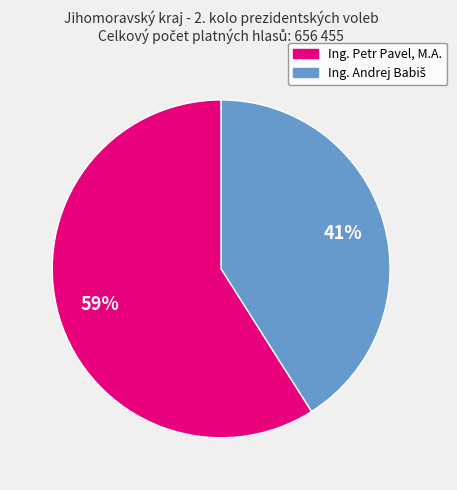

What is the largest slice in the pie chart?

Ing. Petr Pavel, M.A.